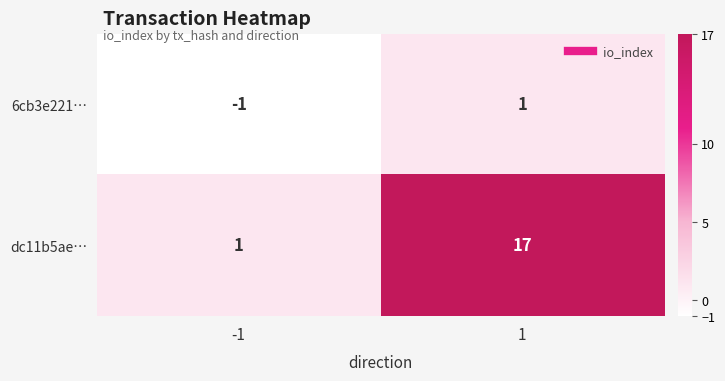

What is the greatest value displayed?

17